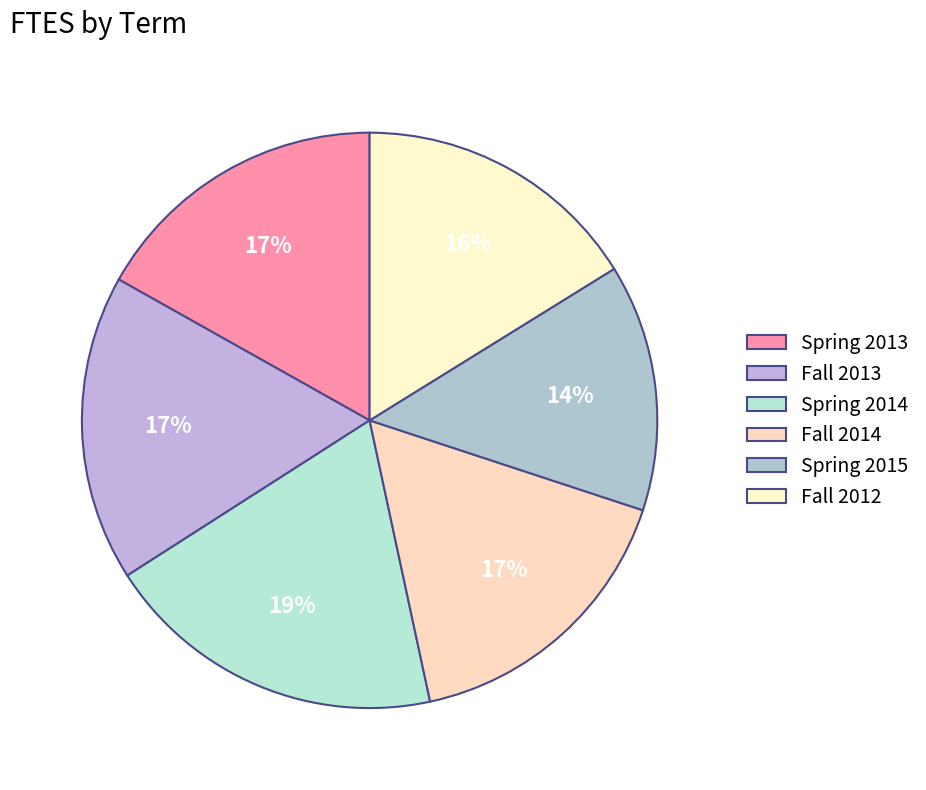

What is the smallest slice in the pie chart?

Spring 2015